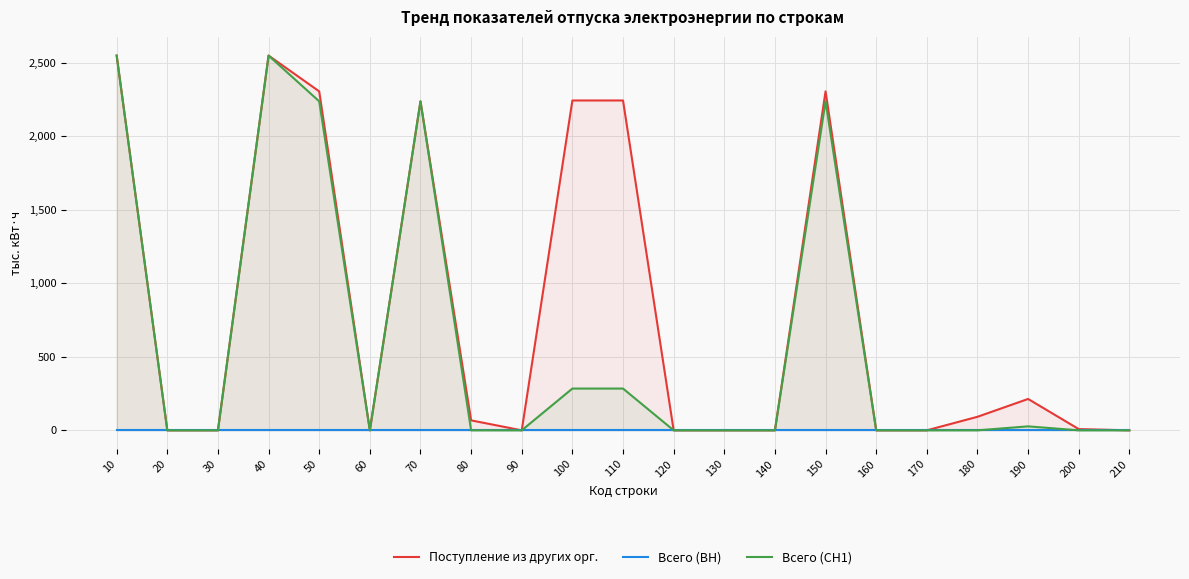

True or false: Всего (СН1) has a value of 1042.0 at 140.

False